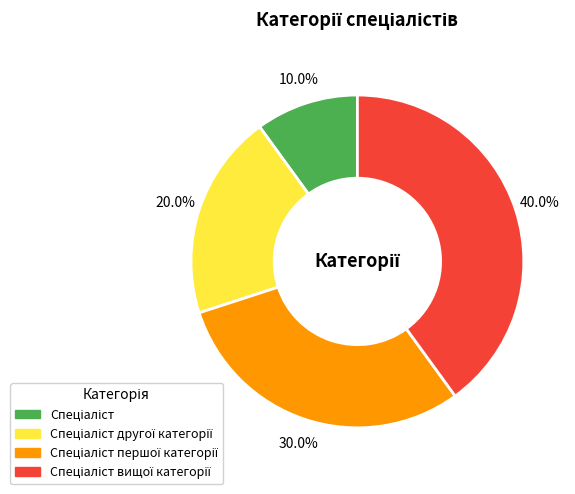

How many segments does this pie chart have?

4